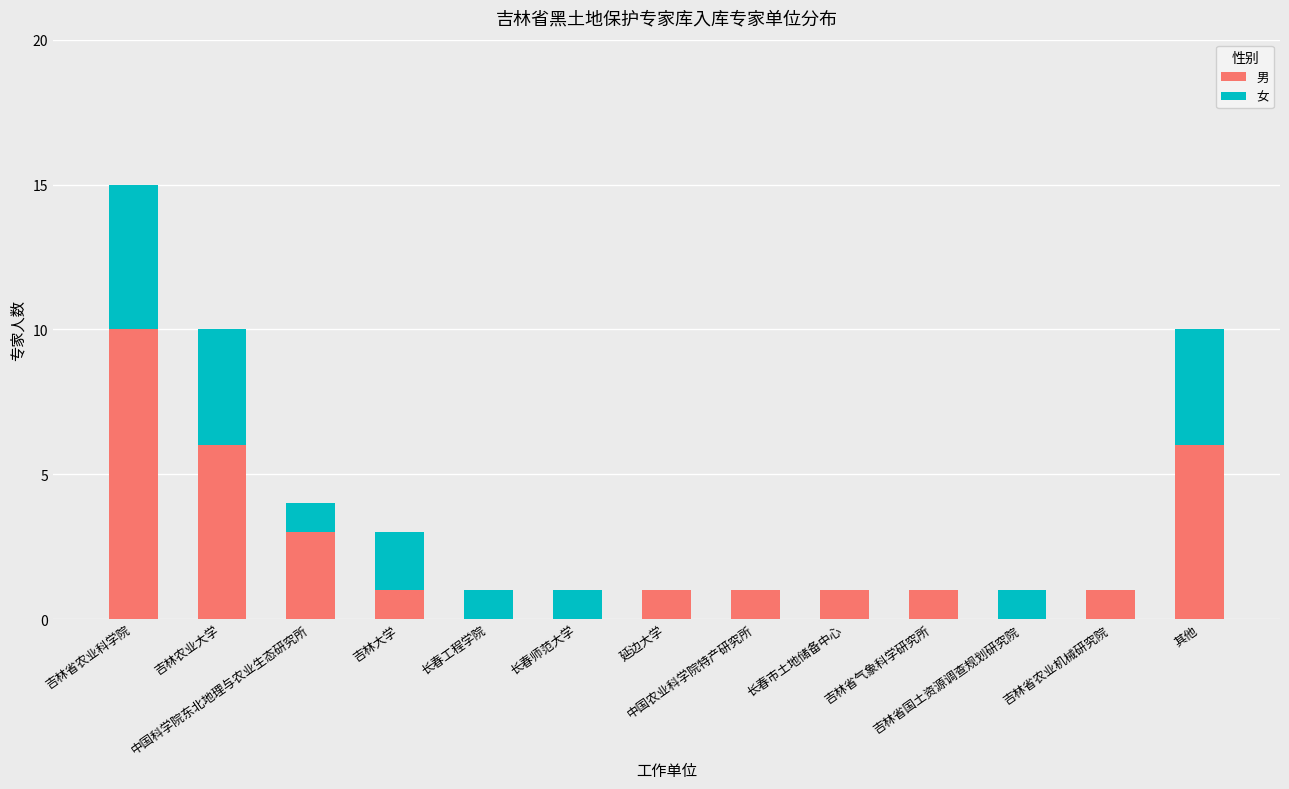

What are all the series names shown in the legend?

男, 女